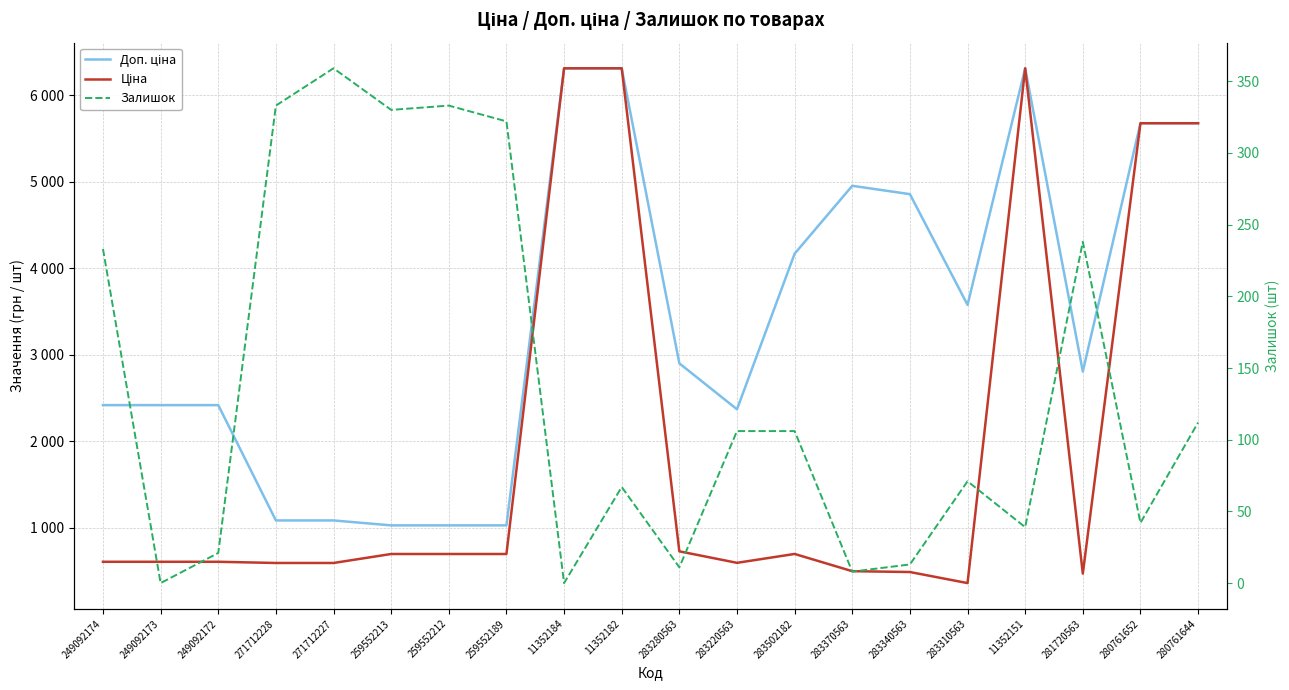

Is it true that Залишок equals 485.1 at 259552213?

False